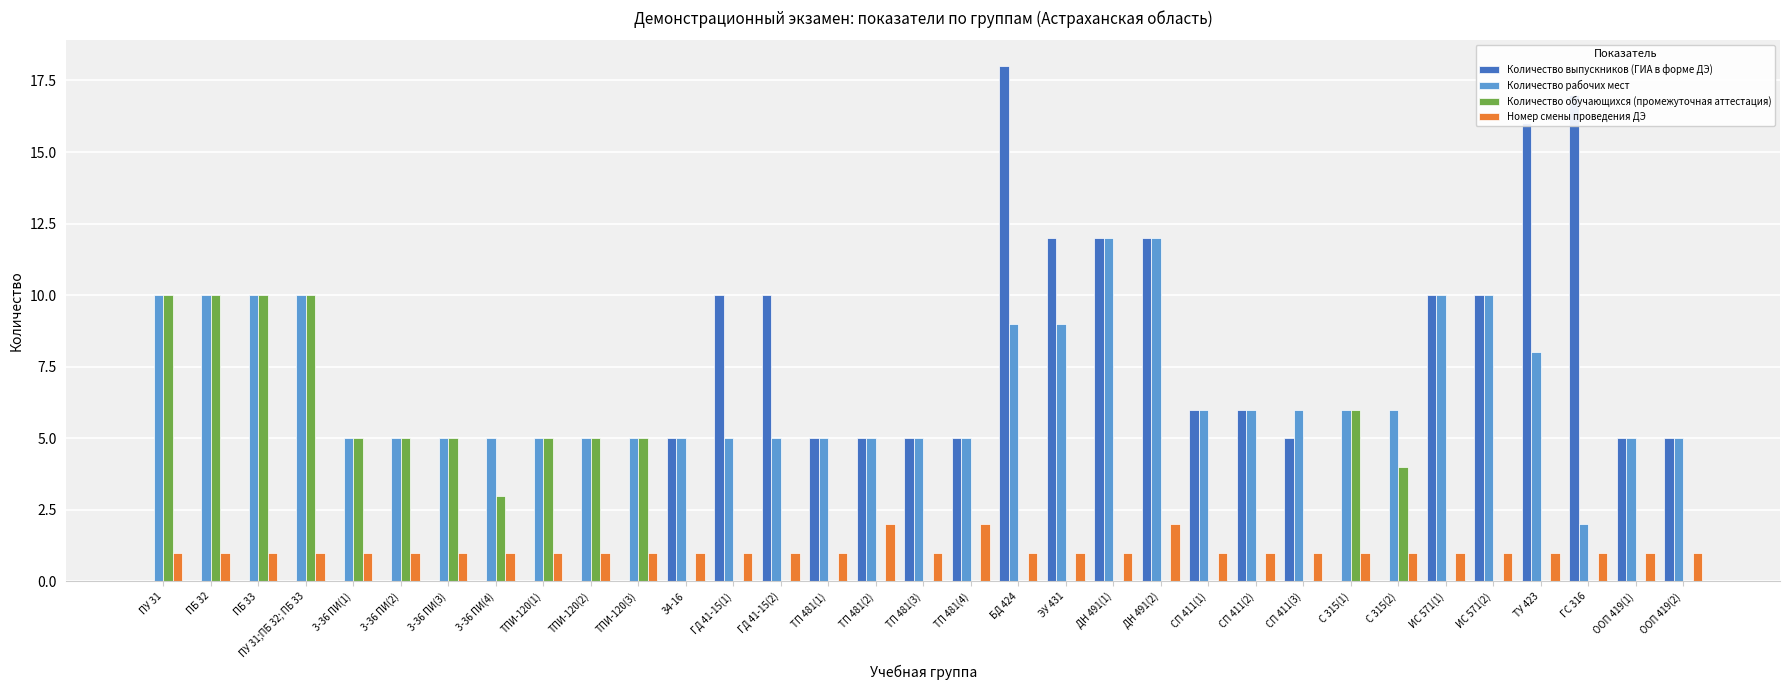

Reading left to right, extract all data points from this chart.

Количество выпускников (ГИА в форме ДЭ): 0	0	0	0	0	0	0	0	0	0	0	5	10	10	5	5	5	5	18	12	12	12	6	6	5	0	0	10	10	16	17	5	5
Количество рабочих мест: 10	10	10	10	5	5	5	5	5	5	5	5	5	5	5	5	5	5	9	9	12	12	6	6	6	6	6	10	10	8	2	5	5
Количество обучающихся (промежуточная аттестация): 10	10	10	10	5	5	5	3	5	5	5	0	0	0	0	0	0	0	0	0	0	0	0	0	0	6	4	0	0	0	0	0	0
Номер смены проведения ДЭ: 1	1	1	1	1	1	1	1	1	1	1	1	1	1	1	2	1	2	1	1	1	2	1	1	1	1	1	1	1	1	1	1	1